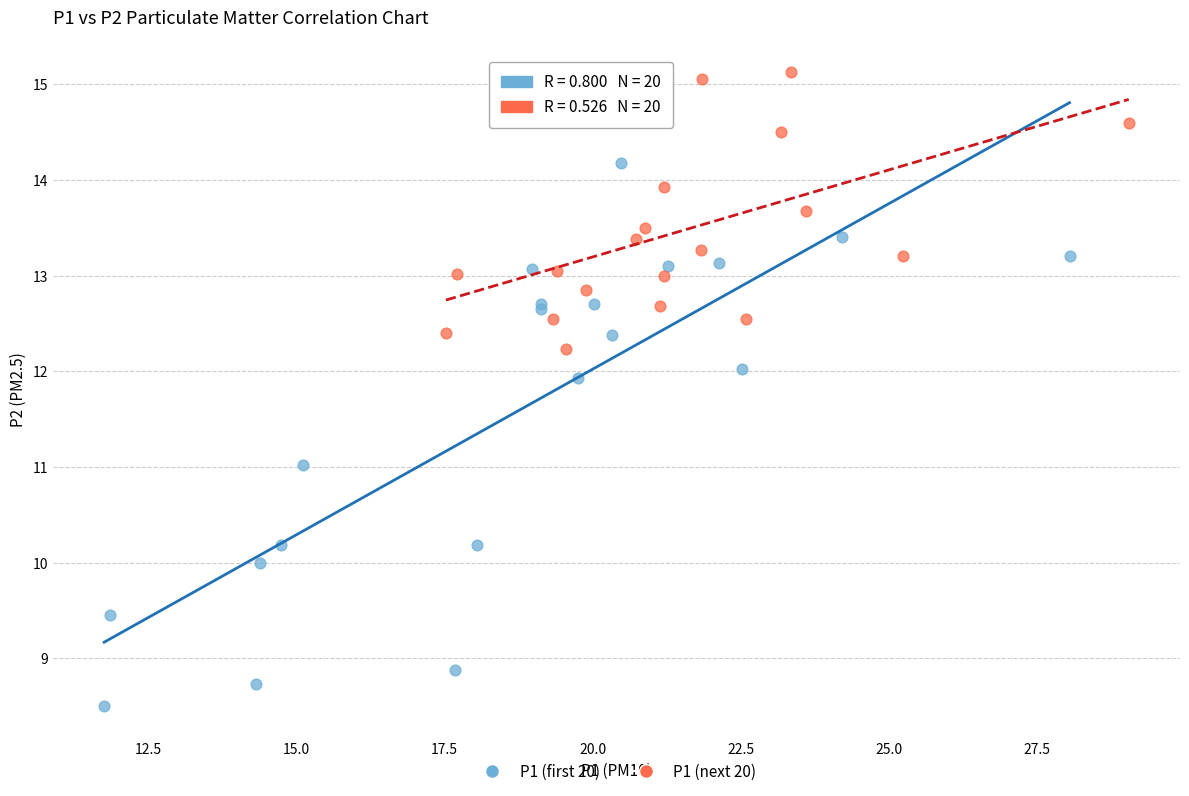

Which series contains the highest Y value?

P1 (next 20)